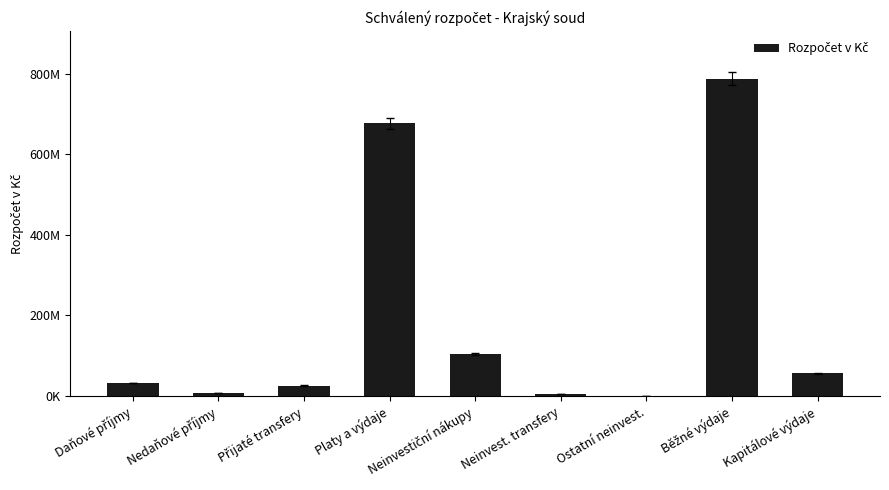

Which has a higher value, Přijaté transfery or Běžné výdaje?

Běžné výdaje